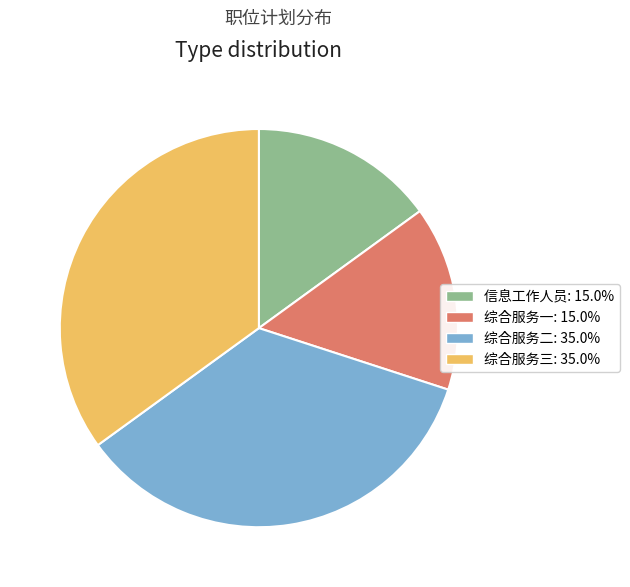

Is there a majority slice in this chart?

No